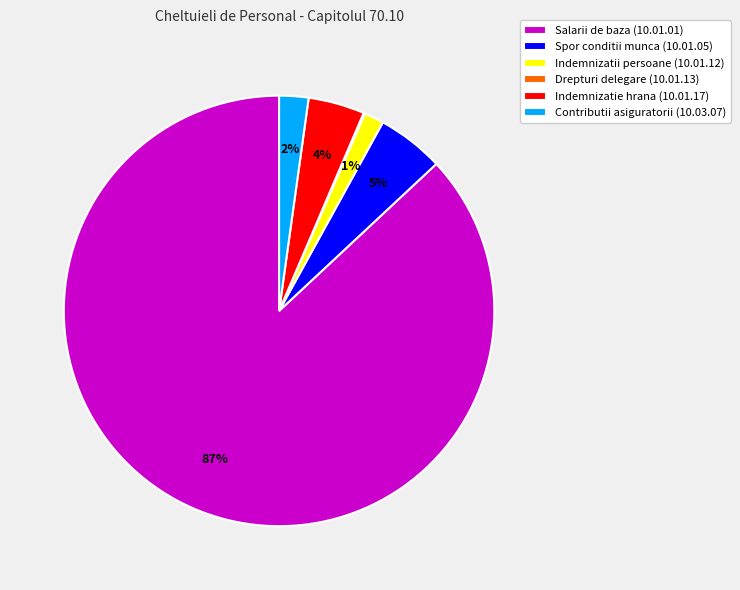

Between Indemnizatii persoane (10.01.12) and Indemnizatie hrana (10.01.17), which is larger?

Indemnizatie hrana (10.01.17)